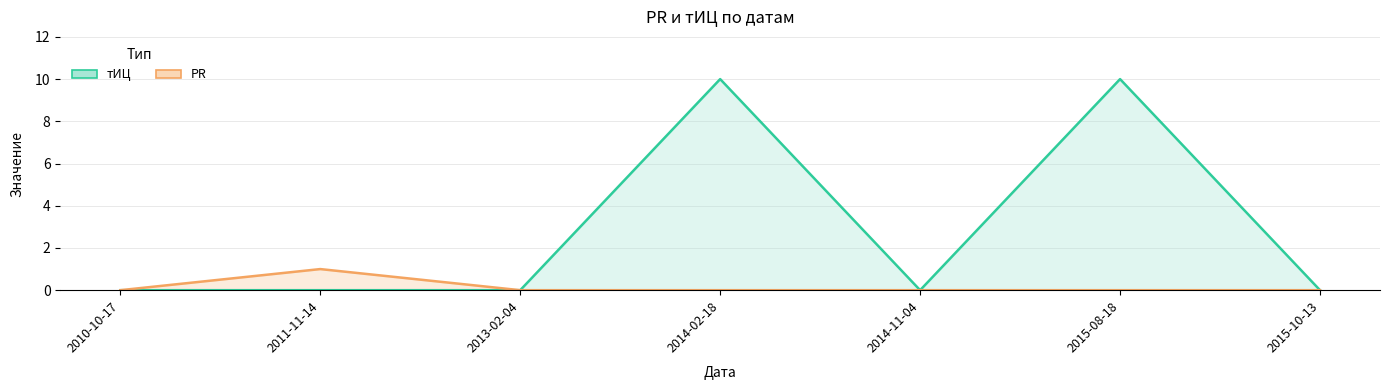

What are all the series names shown in the legend?

тИЦ, PR